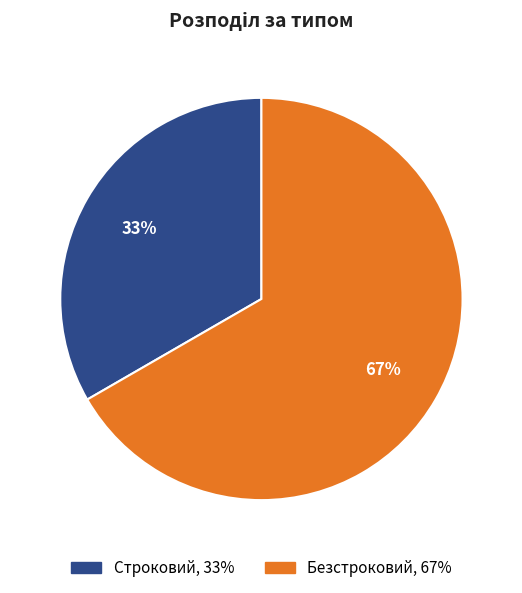

To the nearest percent, what is the combined percentage of Безстроковий and Строковий?

100%